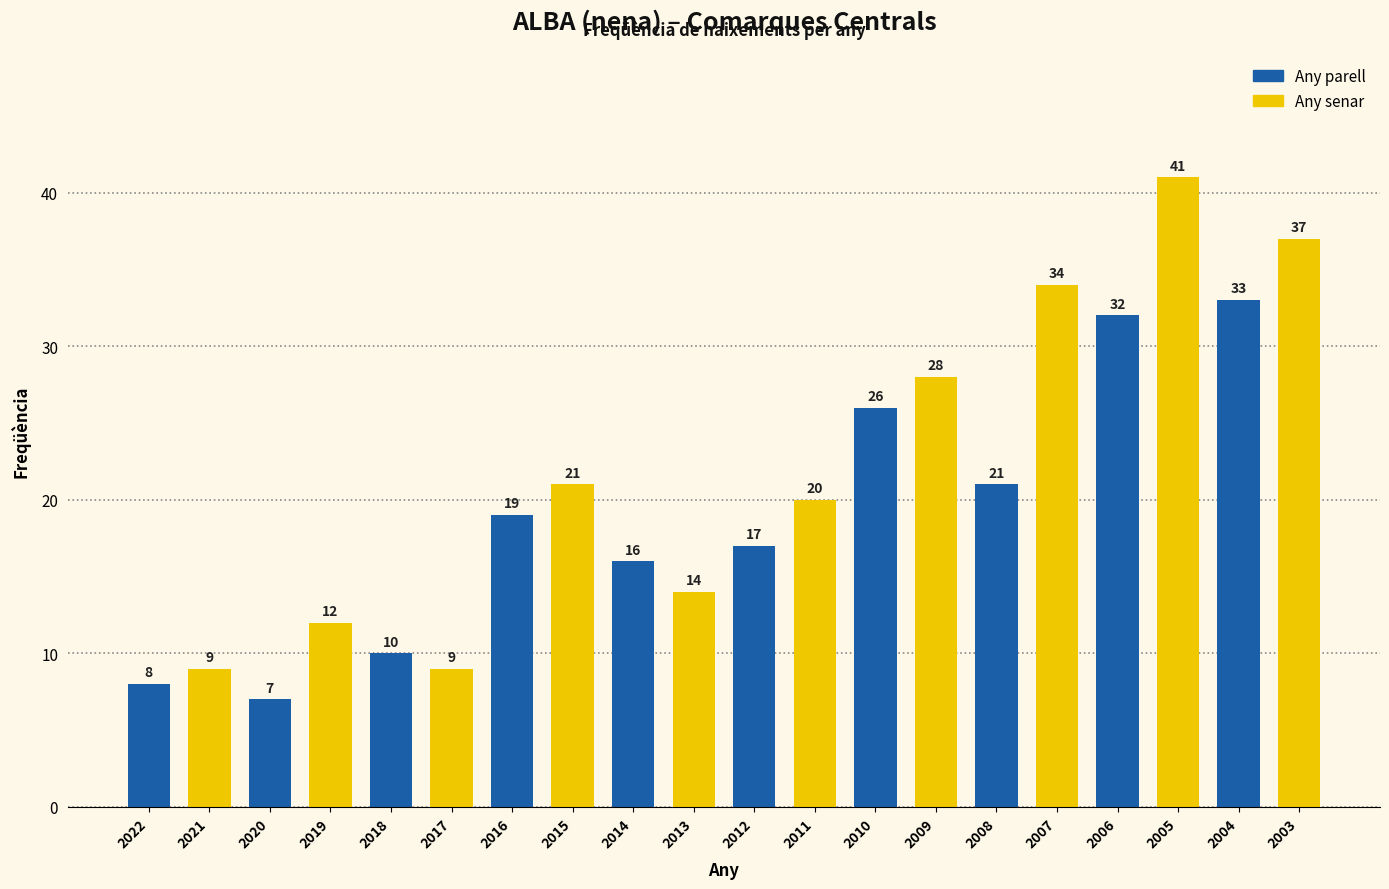

The value at 2019 is 21. True or false?

False